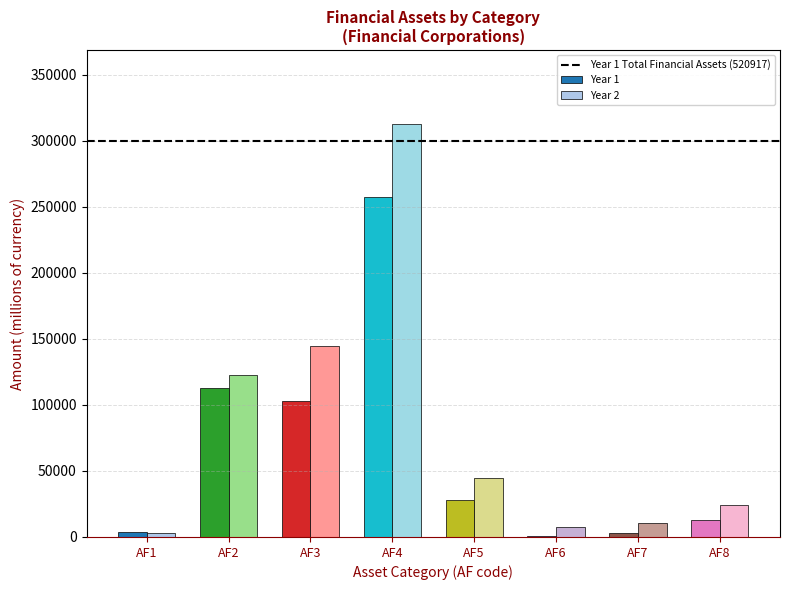

Is the value of Year 2 at AF4 greater than the value of Year 1 at AF8?

Yes